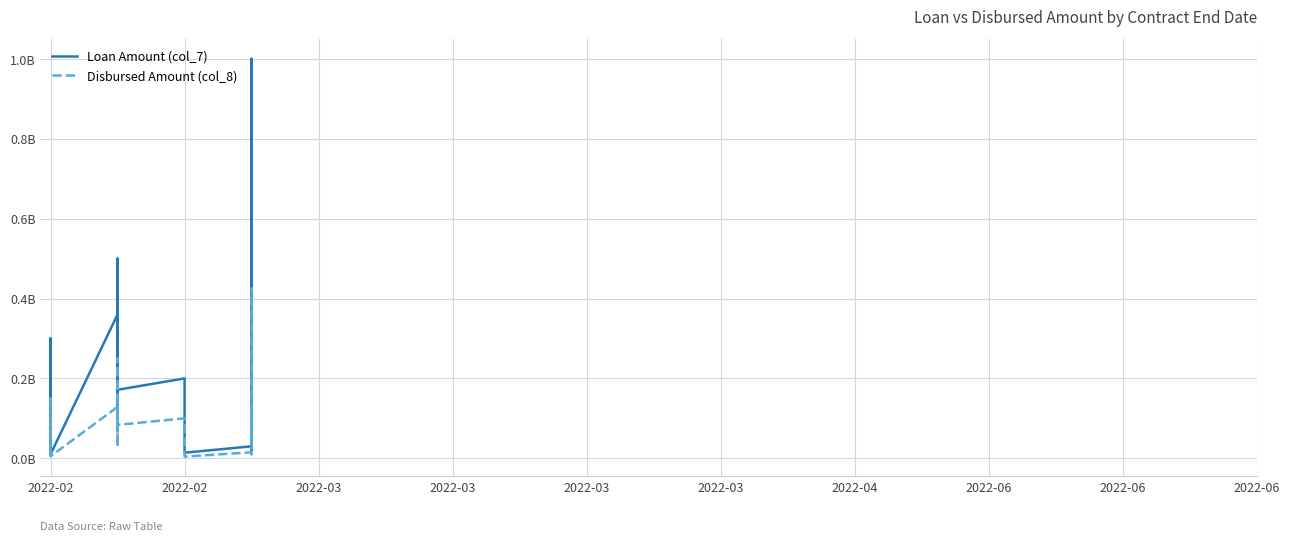

Reading left to right, what are all the values shown in this chart?

Loan Amount (col_7): 0.0	0.3	0.1	0.0	0.4	0.1	0.1	0.5	0.1	0.3	0.2	0.2	0.2	0.0	0.0	0.0	0.0	1.0	0.1	0.1
Disbursed Amount (col_8): 0.0	0.1	0.0	0.0	0.1	0.0	0.0	0.2	0.1	0.1	0.1	0.1	0.1	0.0	0.0	0.0	0.0	0.4	0.0	0.0